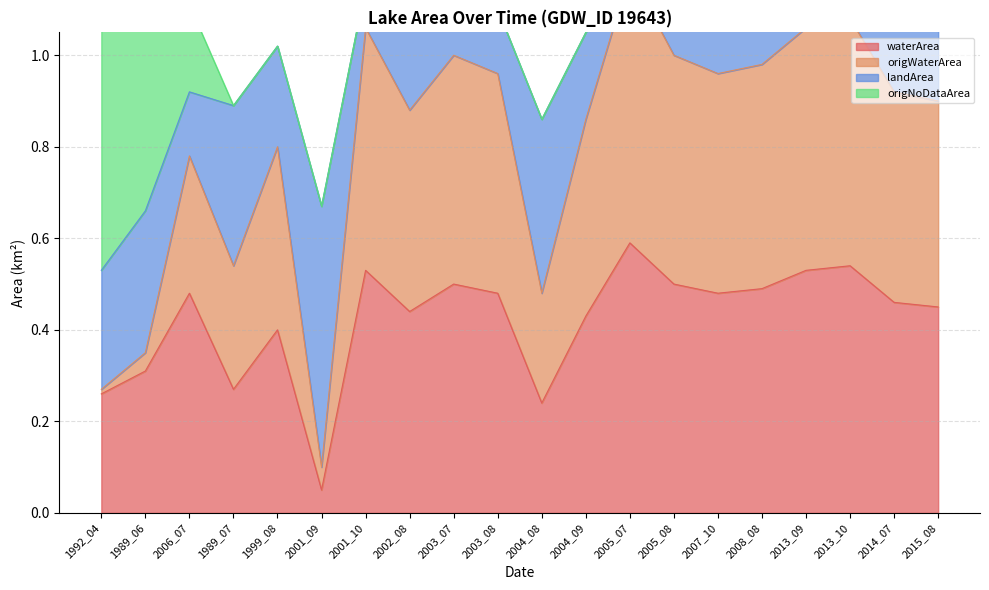

At which category is the sum across all series the highest?

2005_07